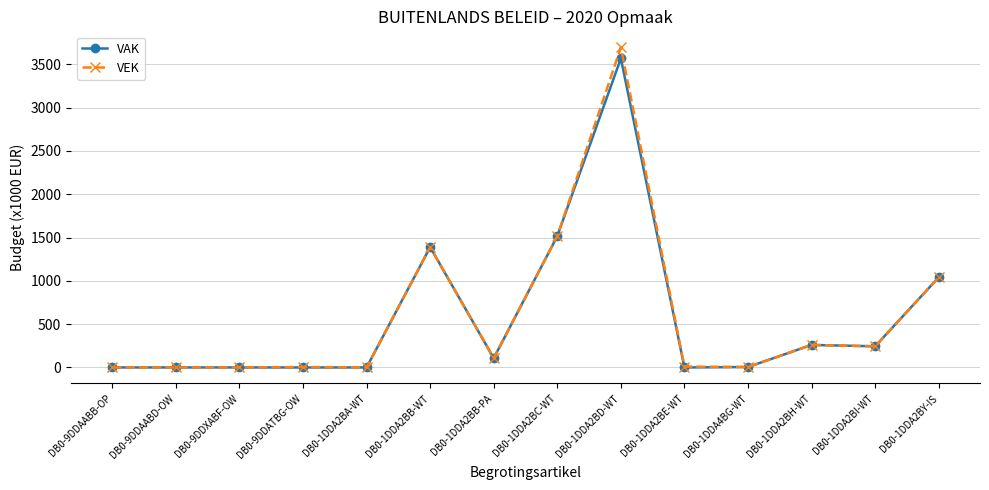

What position from the right is DB0-1DDA2BI-WT?

2